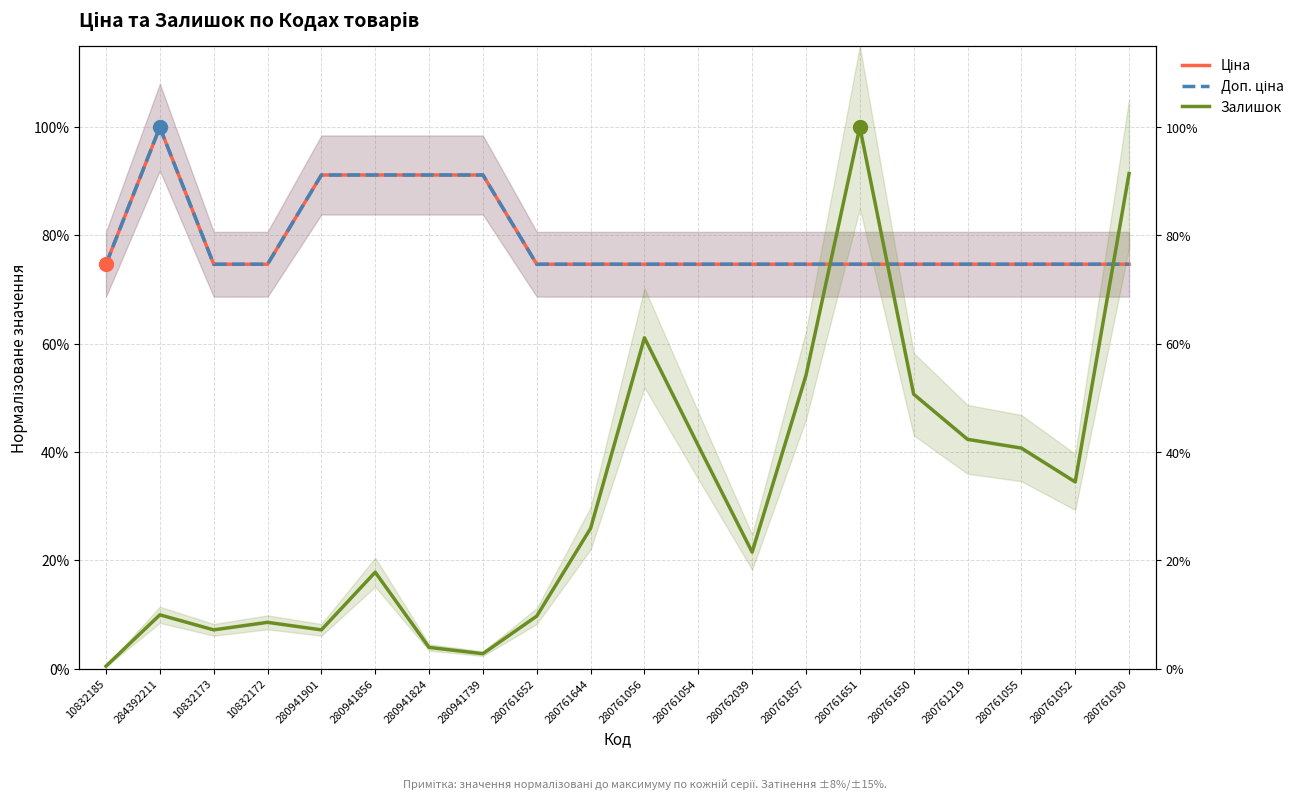

Is the value of Залишок at 280762039 greater than the value of Ціна at 280761651?

No